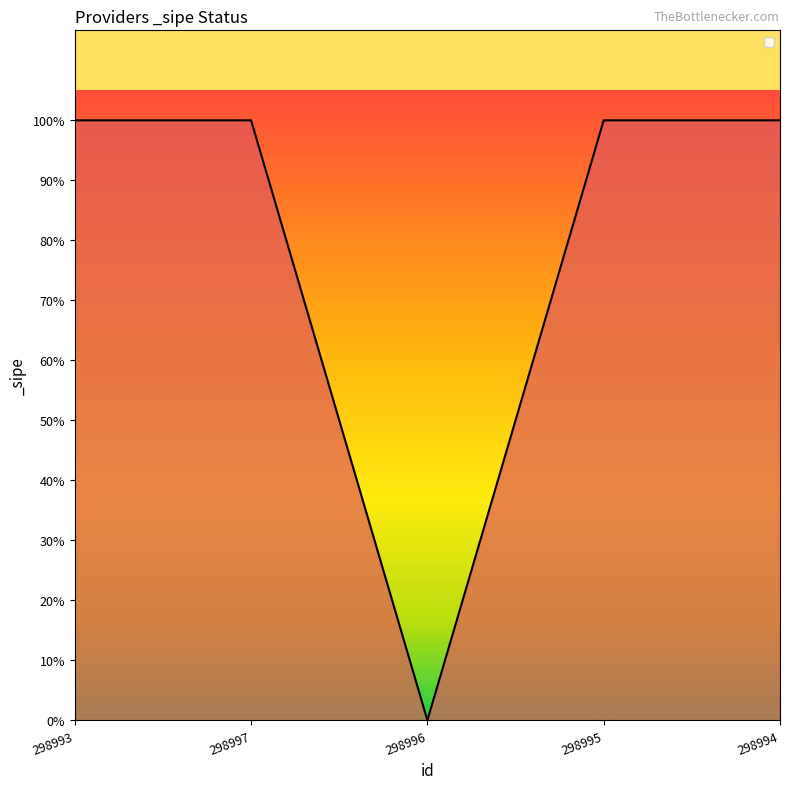

What is the average value?

1